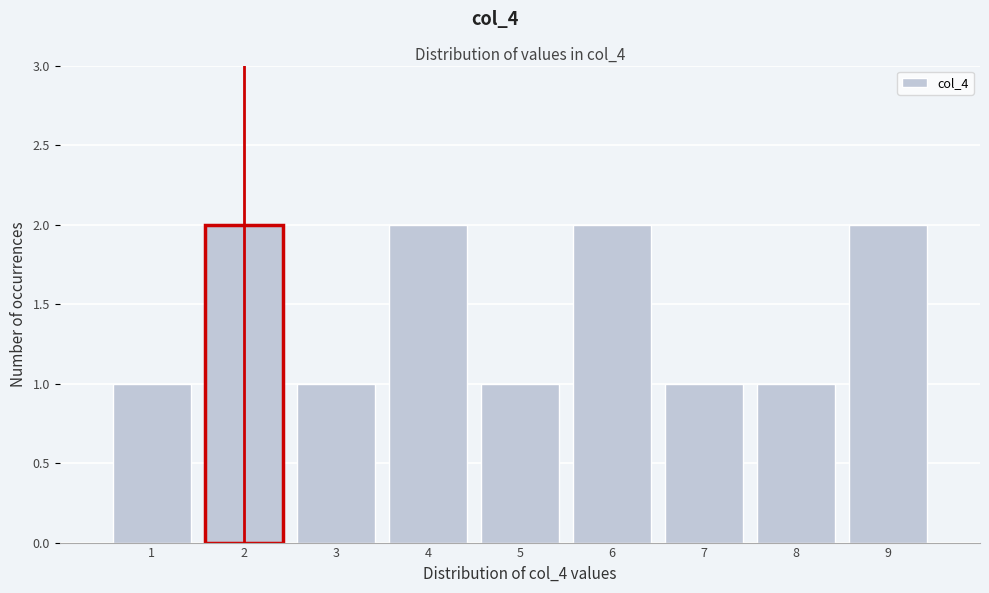

How tall is the bar that spans 7.5 to 8.5 on the x-axis? The values are not printed on the chart, so give them approximately, as read against the axis.

1